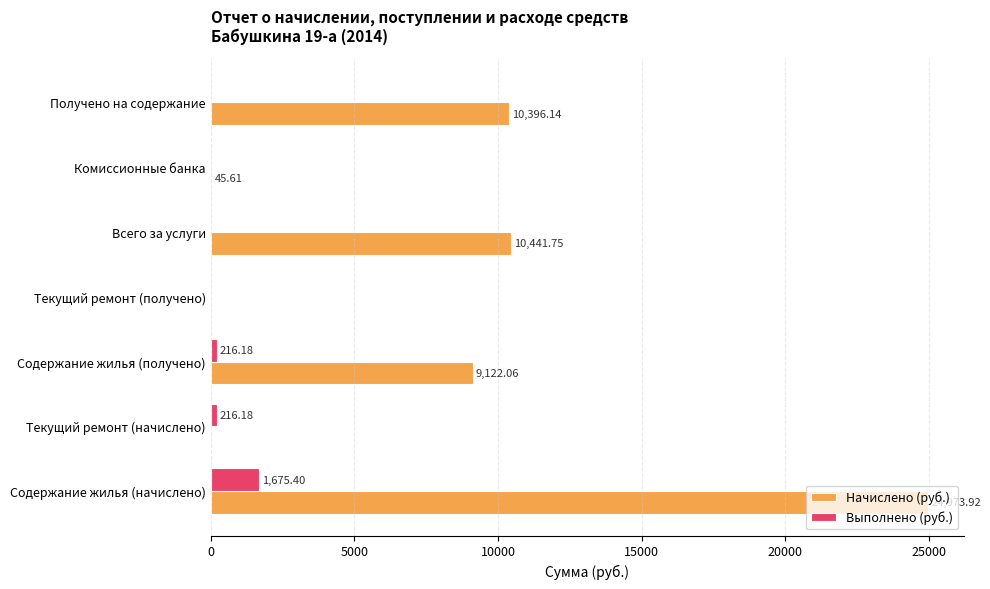

Is the value of Начислено (руб.) at Комиссионные банка greater than the value of Выполнено (руб.) at Содержание жилья (получено)?

No